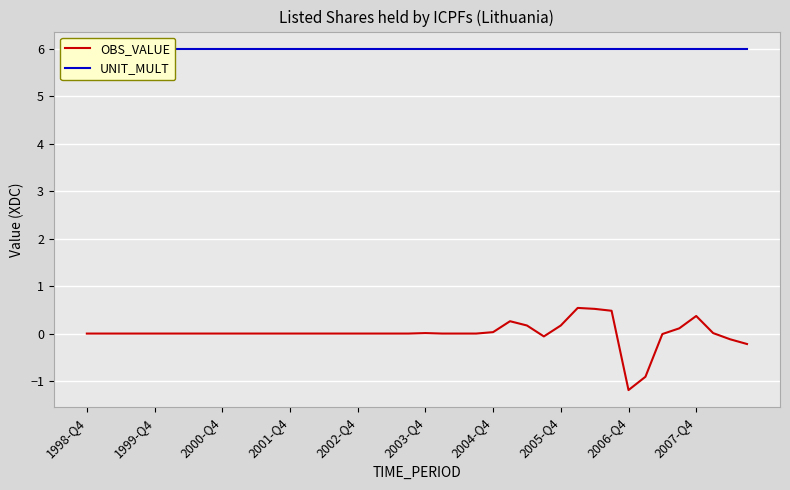

Which category has the lowest value in the OBS_VALUE series?

2006-Q4